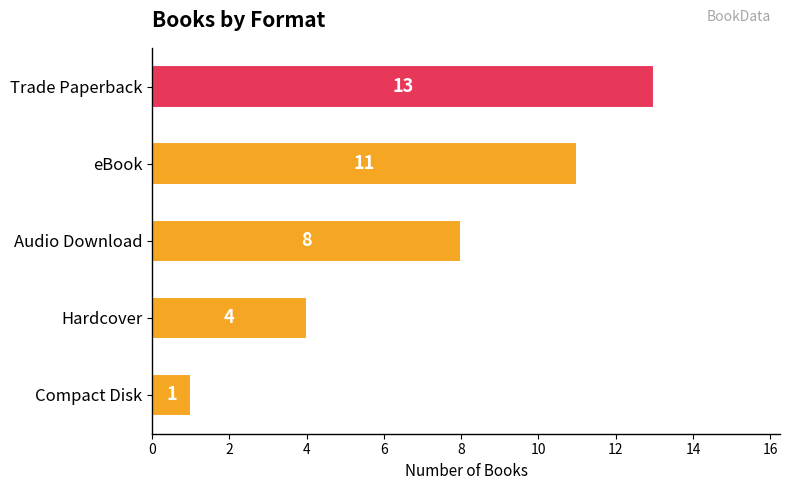

How many bars are there in total?

5